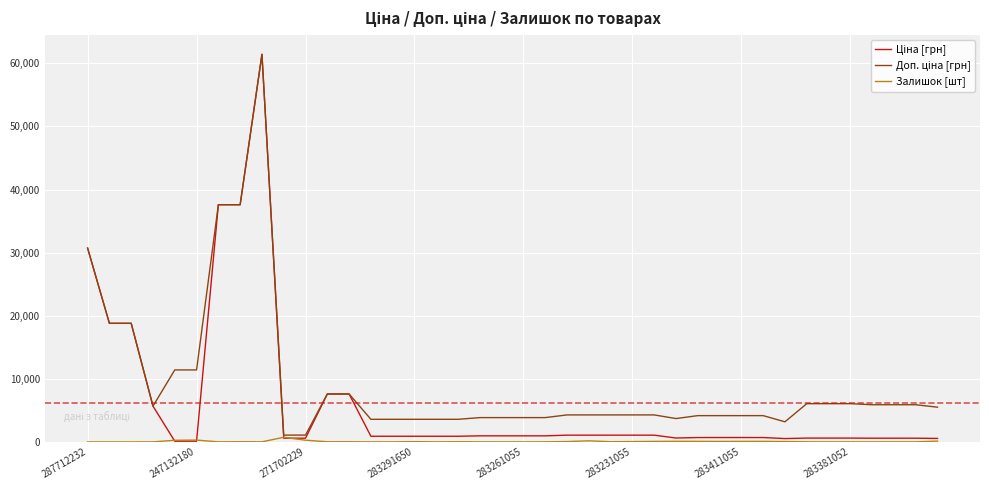

What is the greatest value displayed?

61434.3